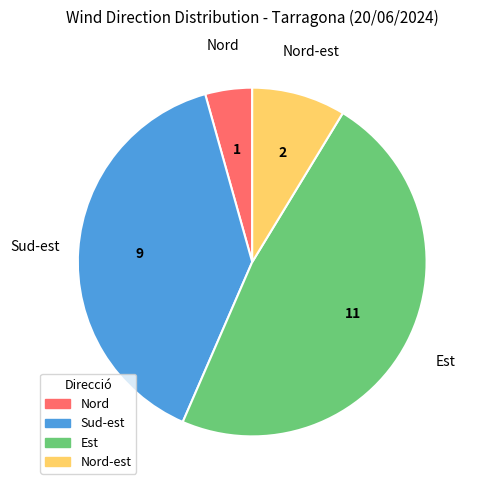

Does any single category account for the majority?

No